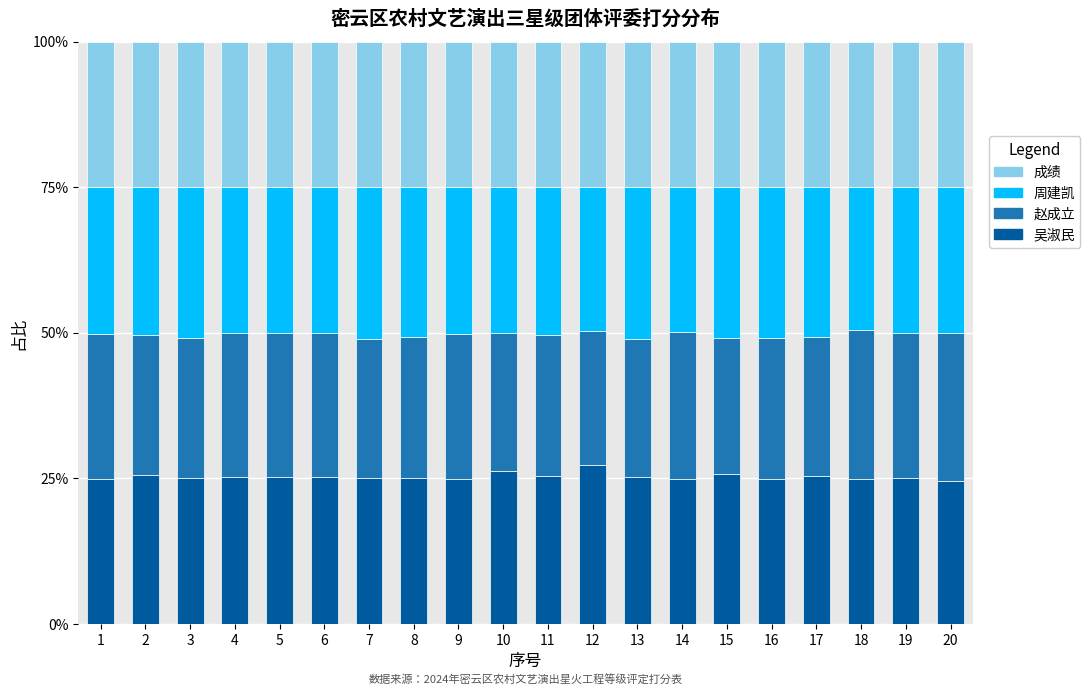

The value of 吴淑民 at 16 is 10.4. True or false?

False